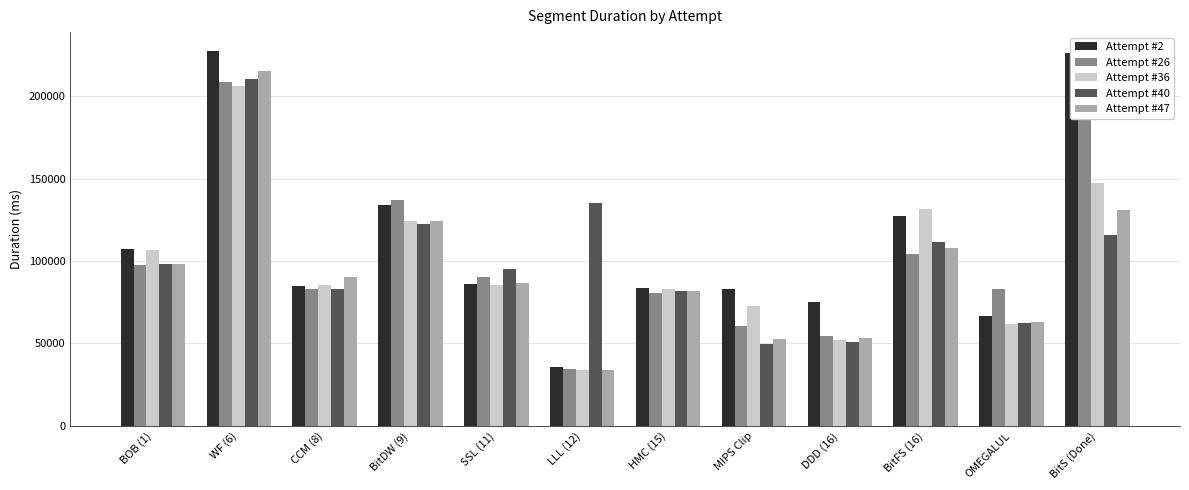

What are all the series names shown in the legend?

Attempt #2, Attempt #26, Attempt #36, Attempt #40, Attempt #47